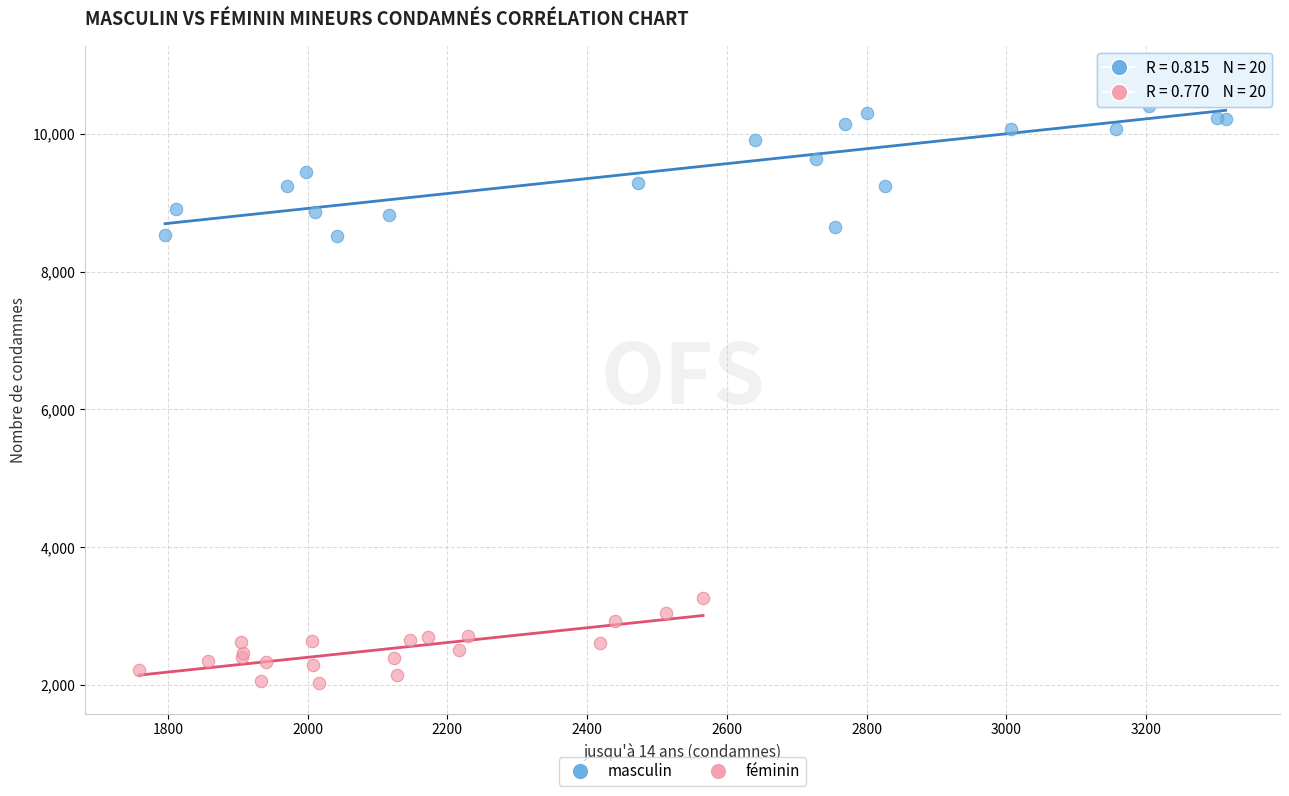

Which series contains the highest Y value?

masculin